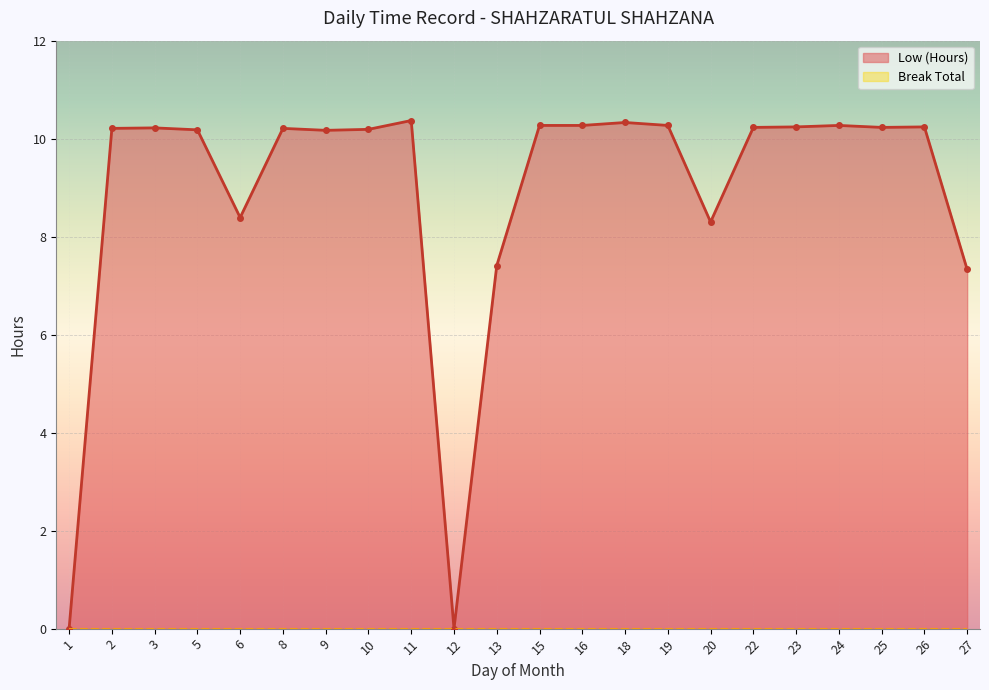

Where does the data first go above 10?

2